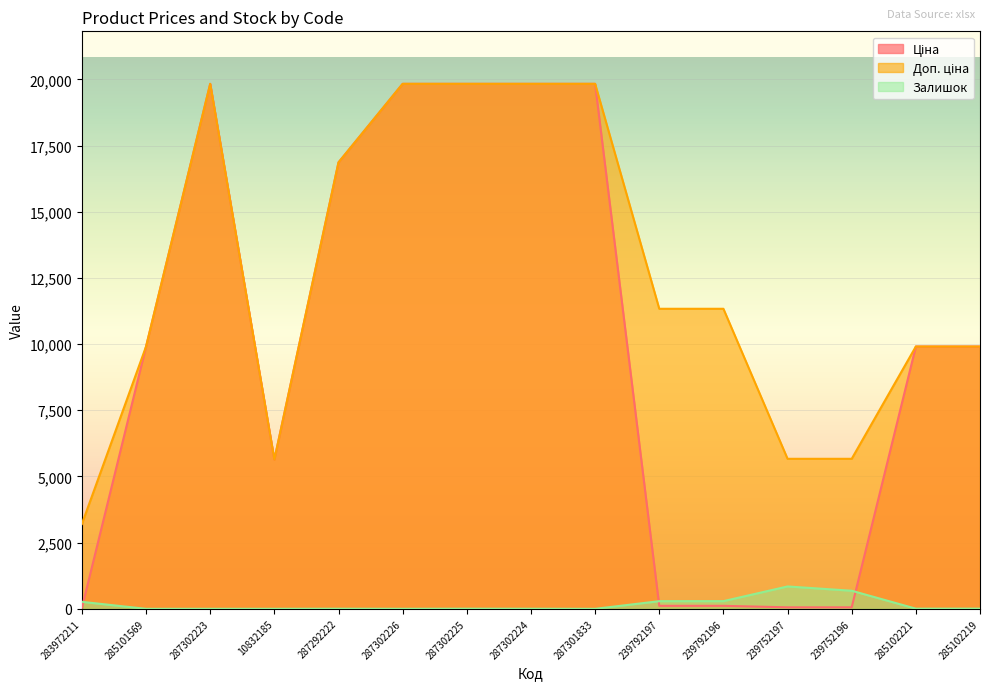

How many lines are shown in the chart?

3